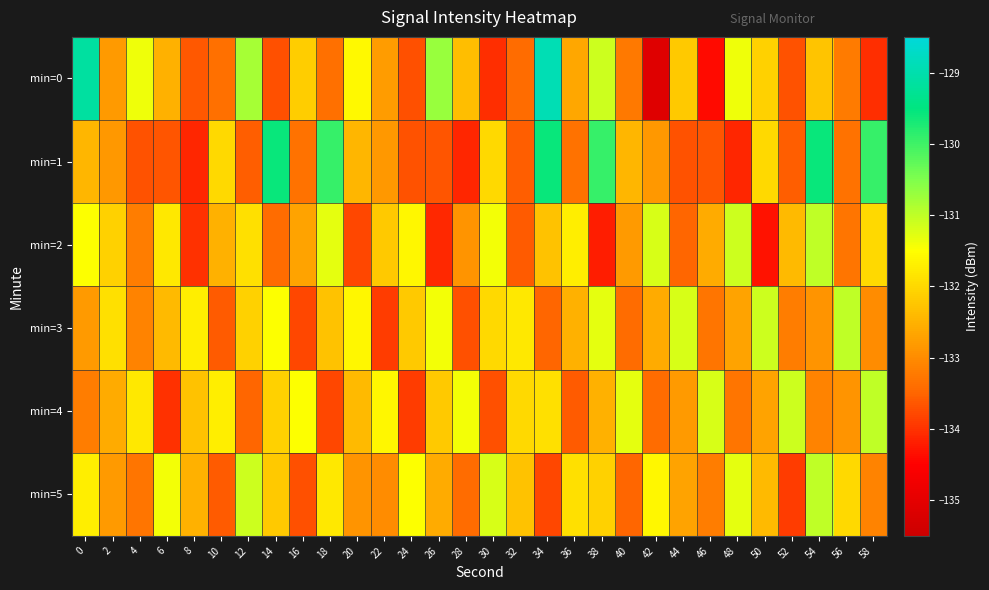

Which series has the largest total across all categories?

min=3